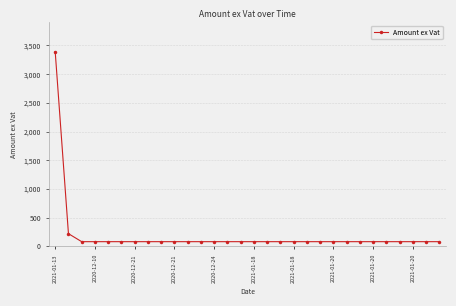

What is the smallest value displayed?

80.7